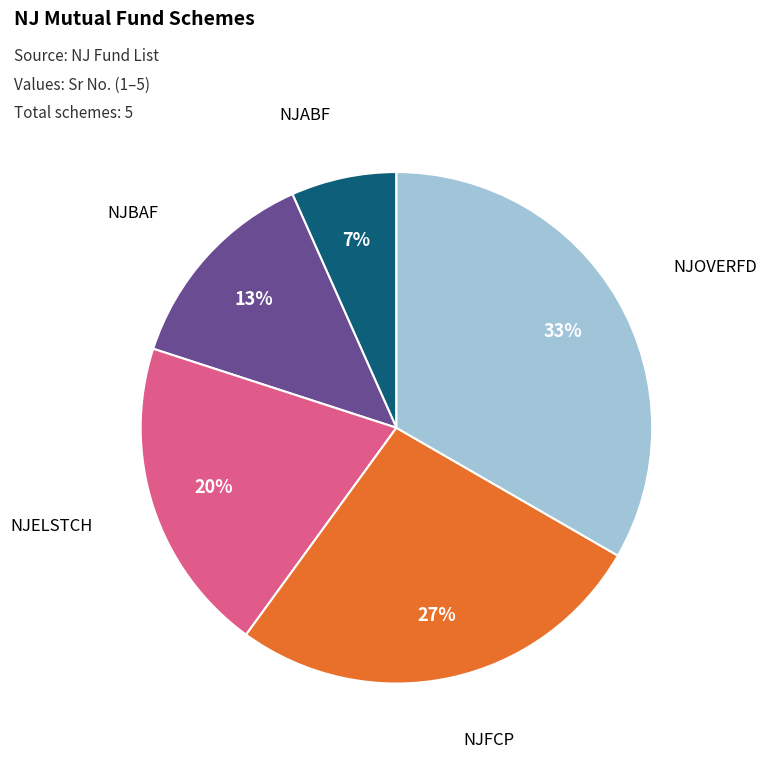

What percentage is the NJABF slice, to the nearest percent?

7%